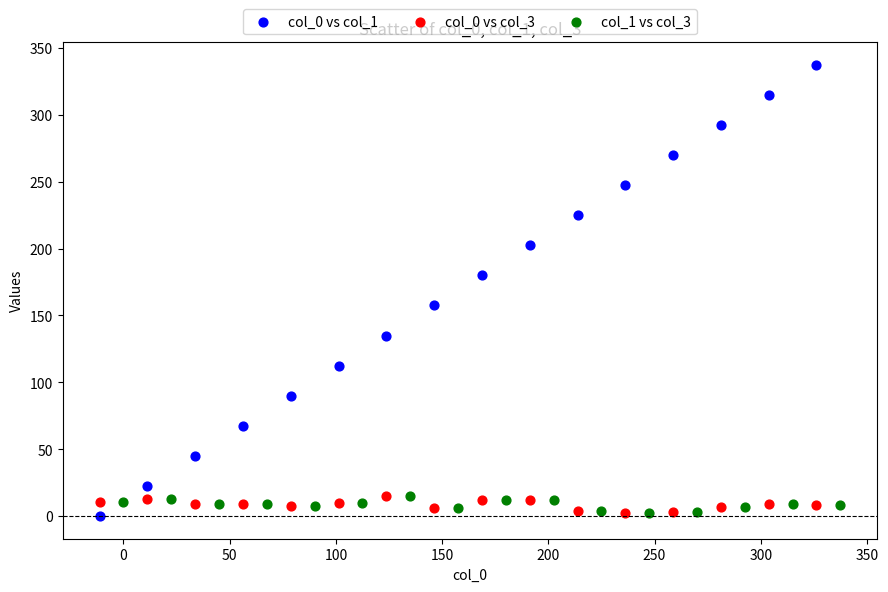

Which series contains the highest Y value?

col_0 vs col_1